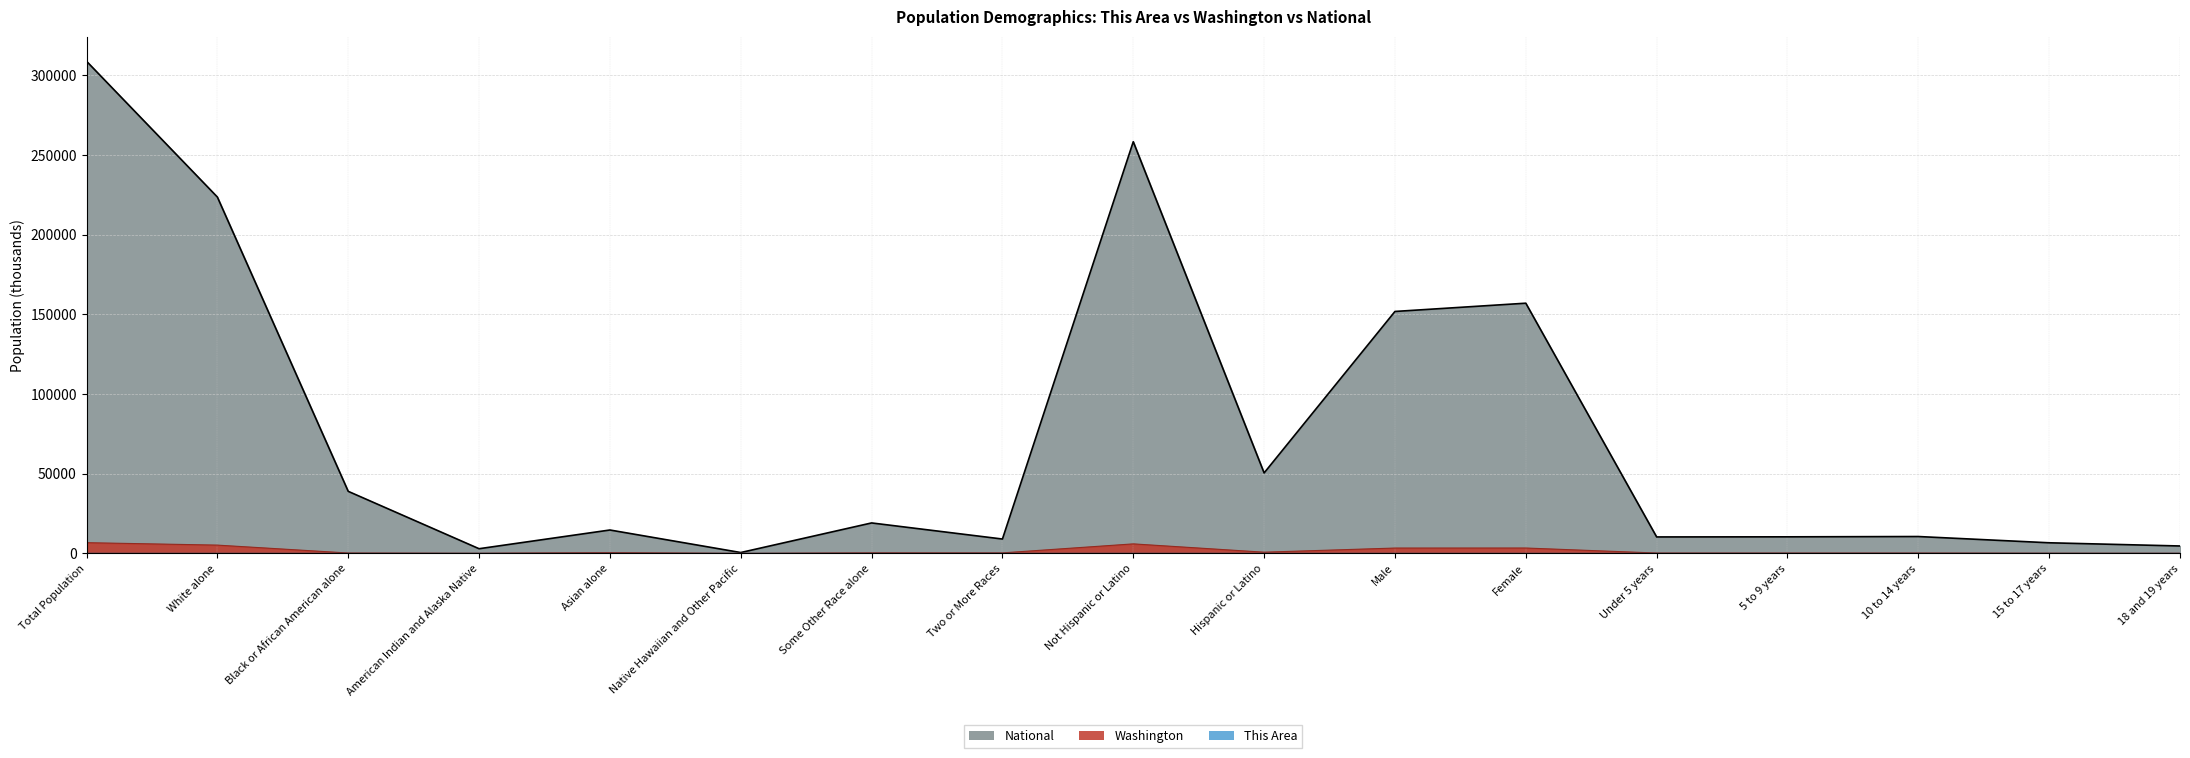

What position from the right is Female?

6